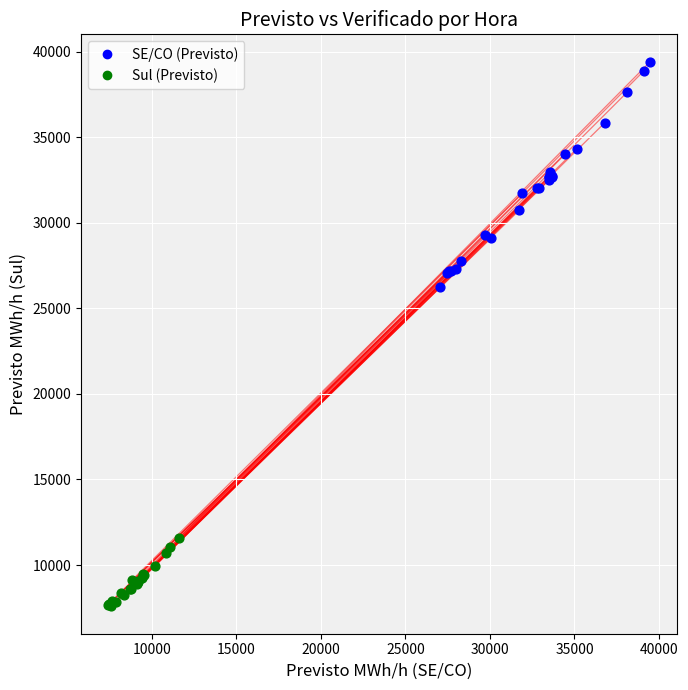

Which series contains the highest Y value?

SE/CO (Previsto)